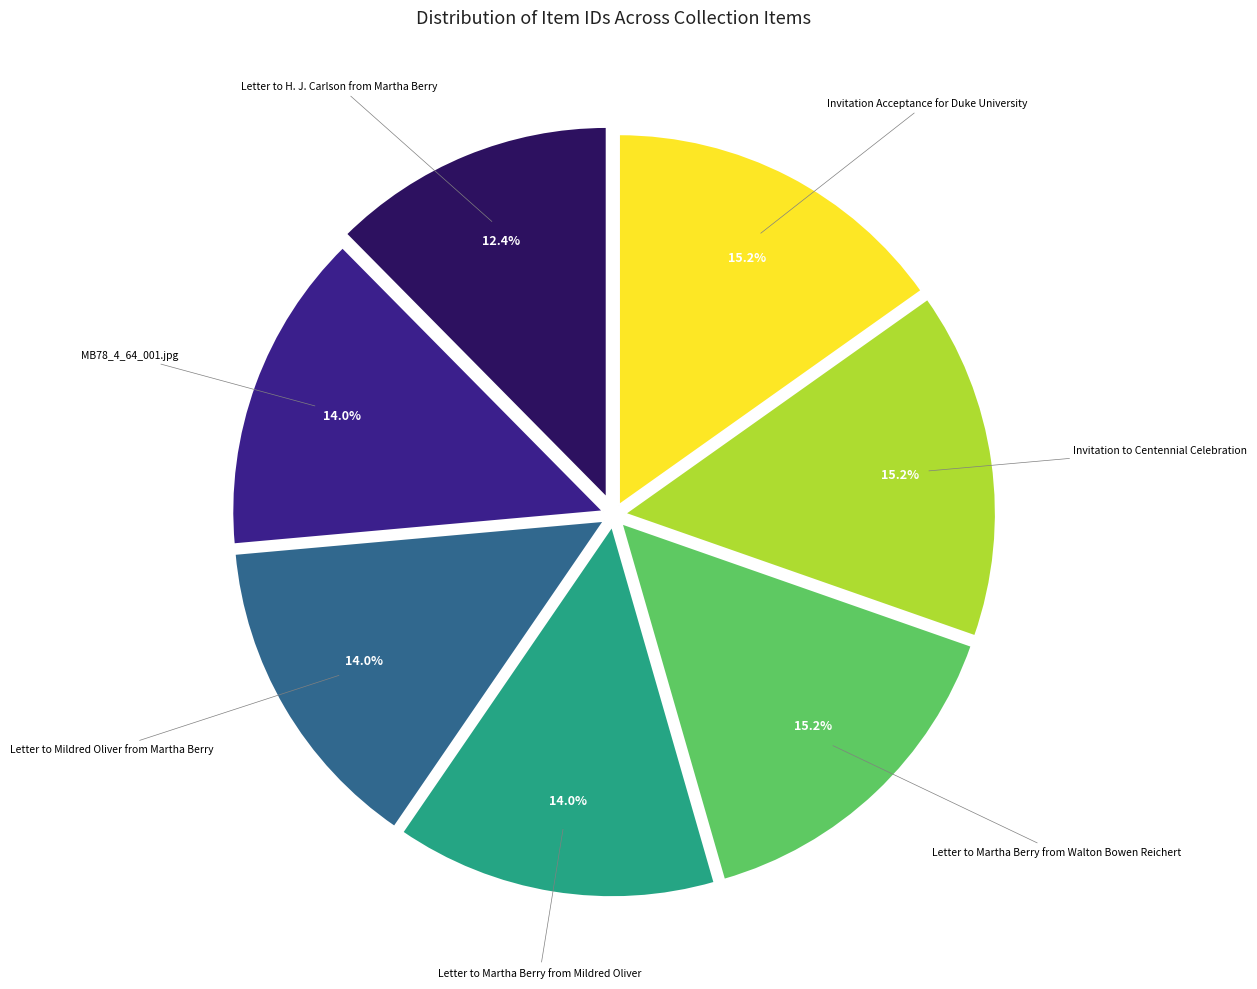

Is there any slice that represents more than half of the pie?

No